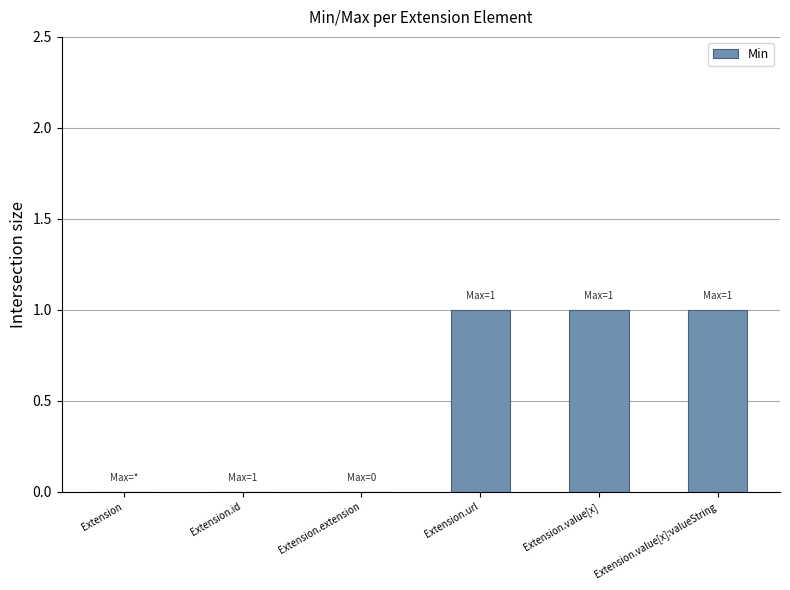

What is the sum of all values?

3